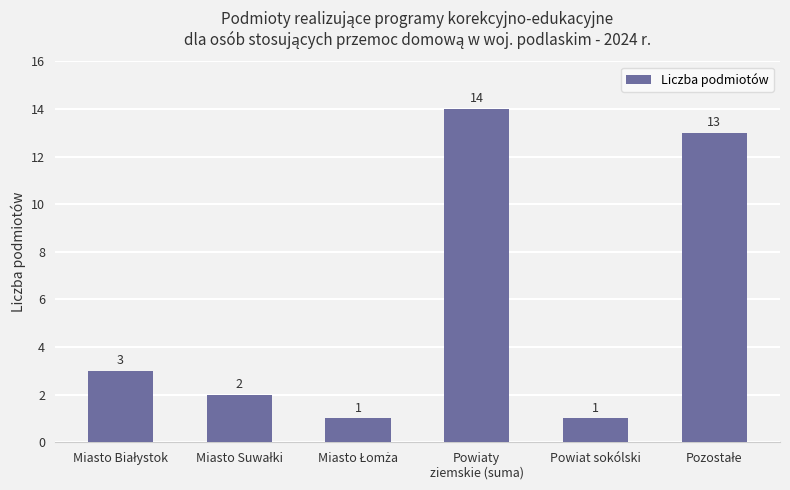

Reading right to left, extract all data points from this chart.

13	1	14	1	2	3